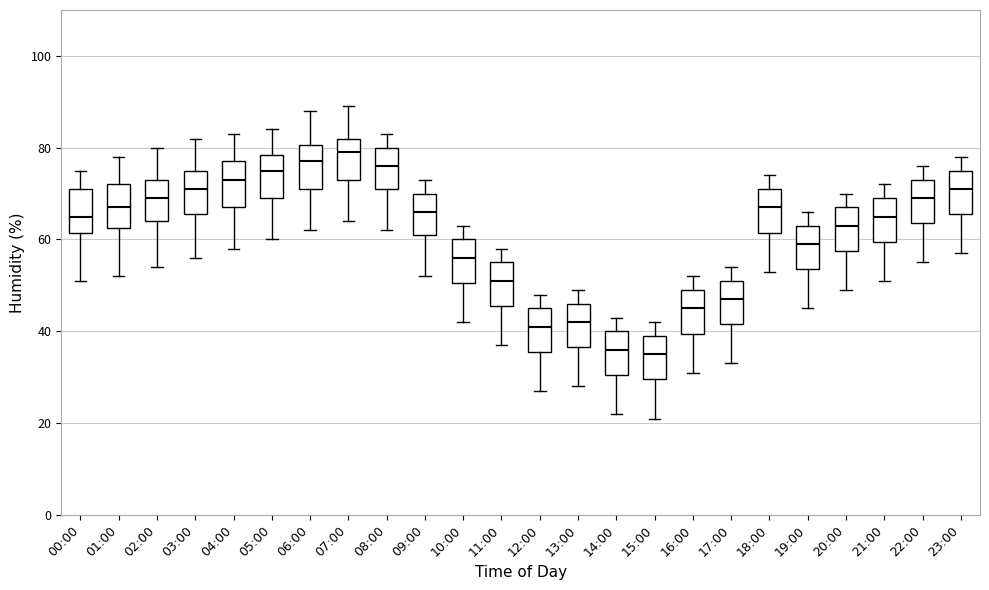

Reading left to right, transcribe this box plot: for each box, give where its median line is, the range the box spans, and where its two whiskers end, as read against the y-axis. The values are not printed on the chart, so give them approximately, as read against the axis.

00:00: median 66, box 62 to 72, whiskers 52 to 76
01:00: median 68, box 62 to 72, whiskers 52 to 78
02:00: median 70, box 64 to 74, whiskers 54 to 80
03:00: median 72, box 66 to 76, whiskers 56 to 82
04:00: median 74, box 68 to 78, whiskers 58 to 84
05:00: median 76, box 70 to 78, whiskers 60 to 84
06:00: median 78, box 72 to 80, whiskers 62 to 88
07:00: median 80, box 74 to 82, whiskers 64 to 90
08:00: median 76, box 72 to 80, whiskers 62 to 84
09:00: median 66, box 62 to 70, whiskers 52 to 74
10:00: median 56, box 50 to 60, whiskers 42 to 64
11:00: median 52, box 46 to 56, whiskers 38 to 58
12:00: median 42, box 36 to 46, whiskers 28 to 48
13:00: median 42, box 36 to 46, whiskers 28 to 50
14:00: median 36, box 30 to 40, whiskers 22 to 44
15:00: median 36, box 30 to 40, whiskers 22 to 42
16:00: median 46, box 40 to 50, whiskers 32 to 52
17:00: median 48, box 42 to 52, whiskers 34 to 54
18:00: median 68, box 62 to 72, whiskers 54 to 74
19:00: median 60, box 54 to 64, whiskers 46 to 66
20:00: median 64, box 58 to 68, whiskers 50 to 70
21:00: median 66, box 60 to 70, whiskers 52 to 72
22:00: median 70, box 64 to 74, whiskers 56 to 76
23:00: median 72, box 66 to 76, whiskers 58 to 78